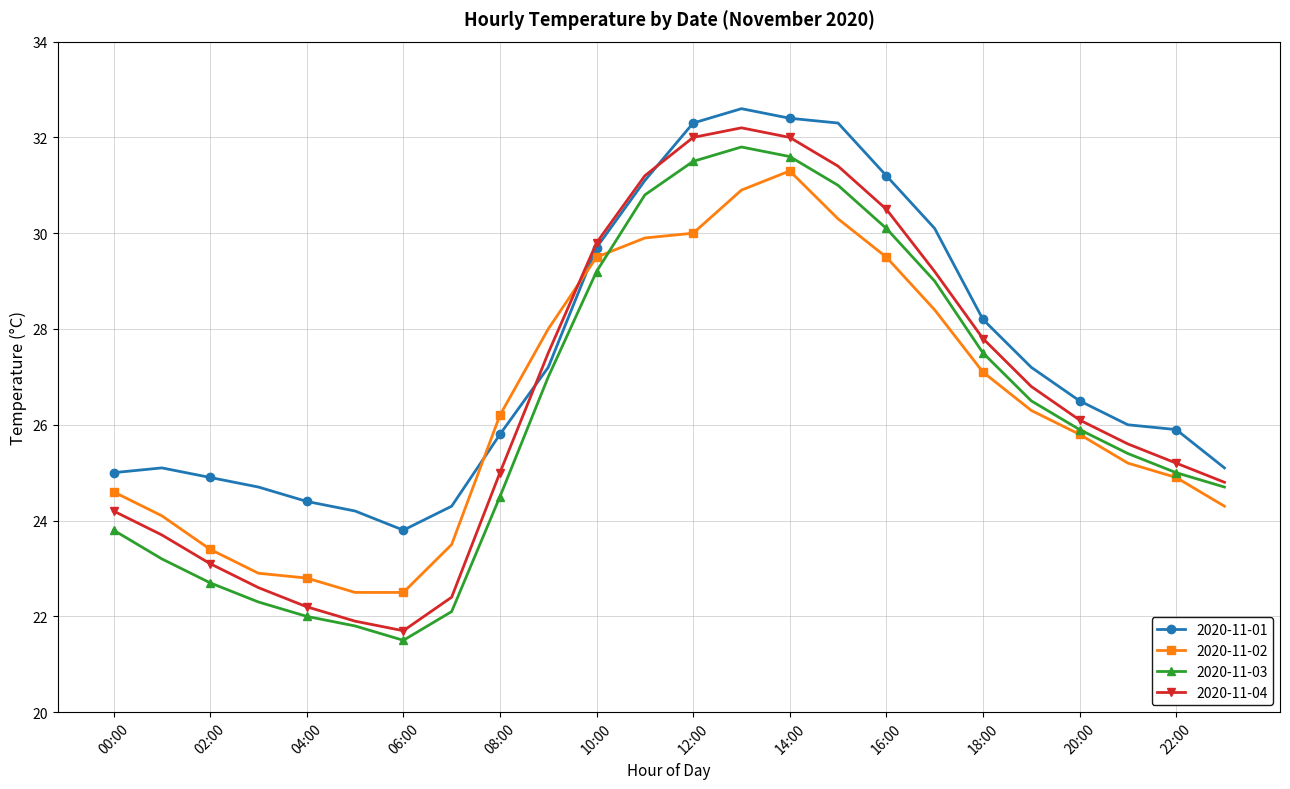

What is the lowest value of the 2020-11-02 series?

22.5